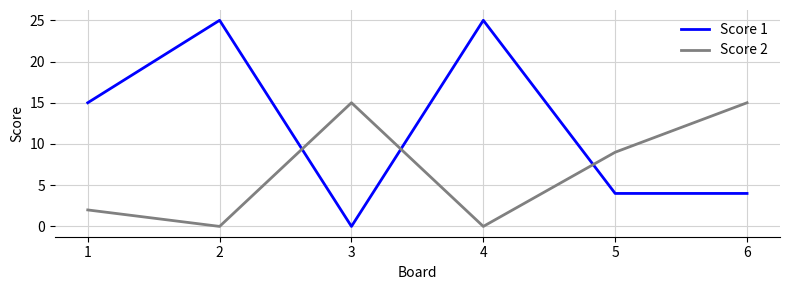

Which series has the largest total across all categories?

Score 1